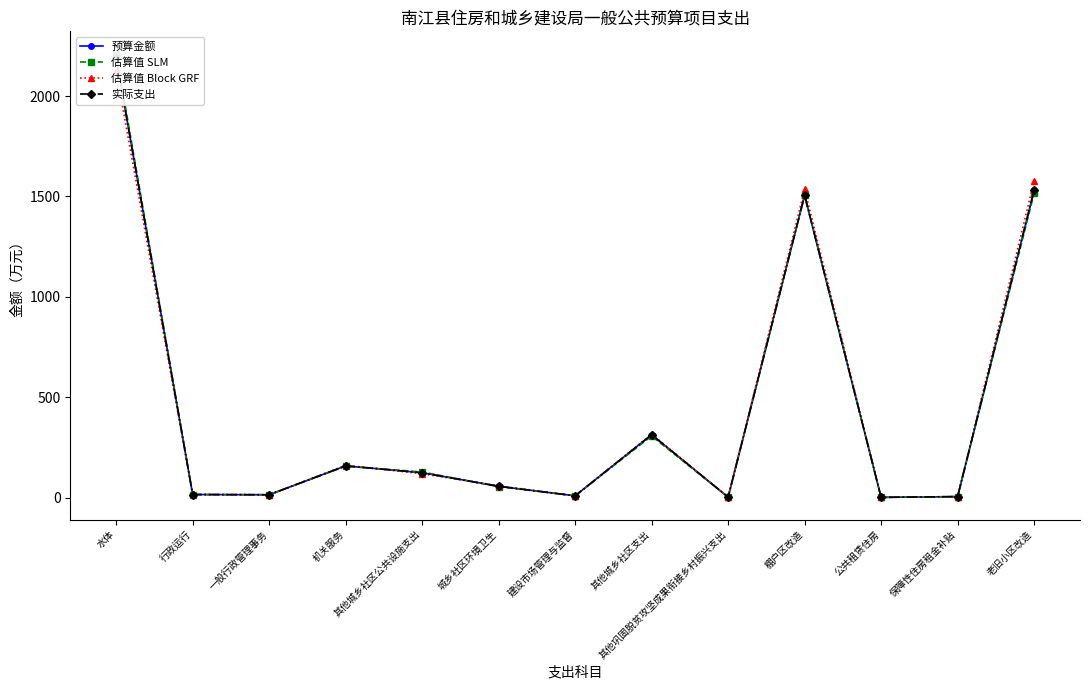

What is the lowest value of the 实际支出 series?

0.9